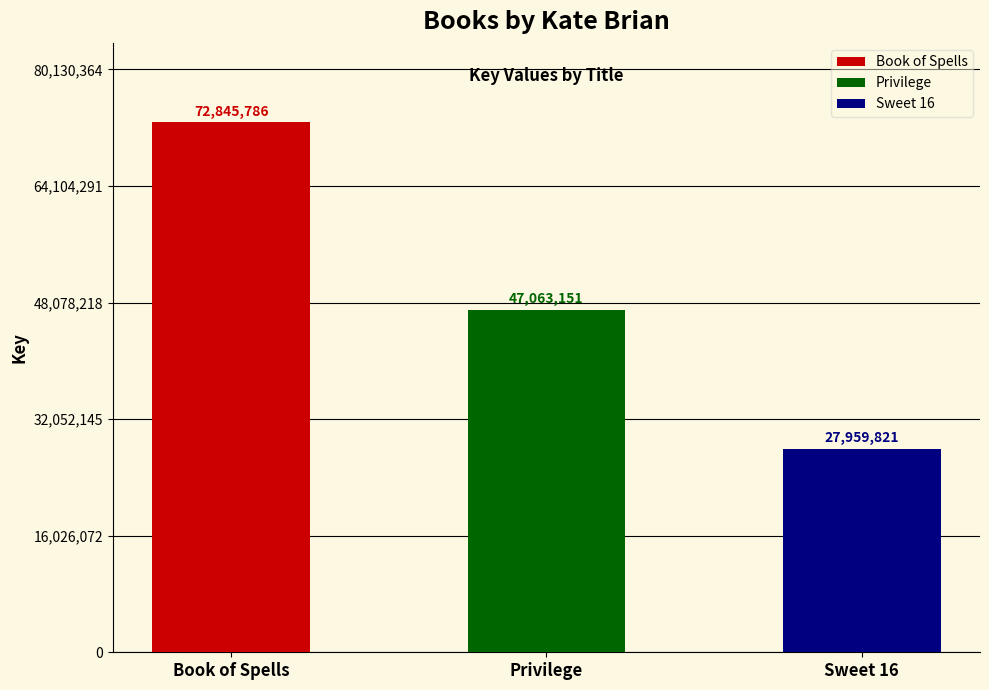

Count the number of categories in the chart.

3